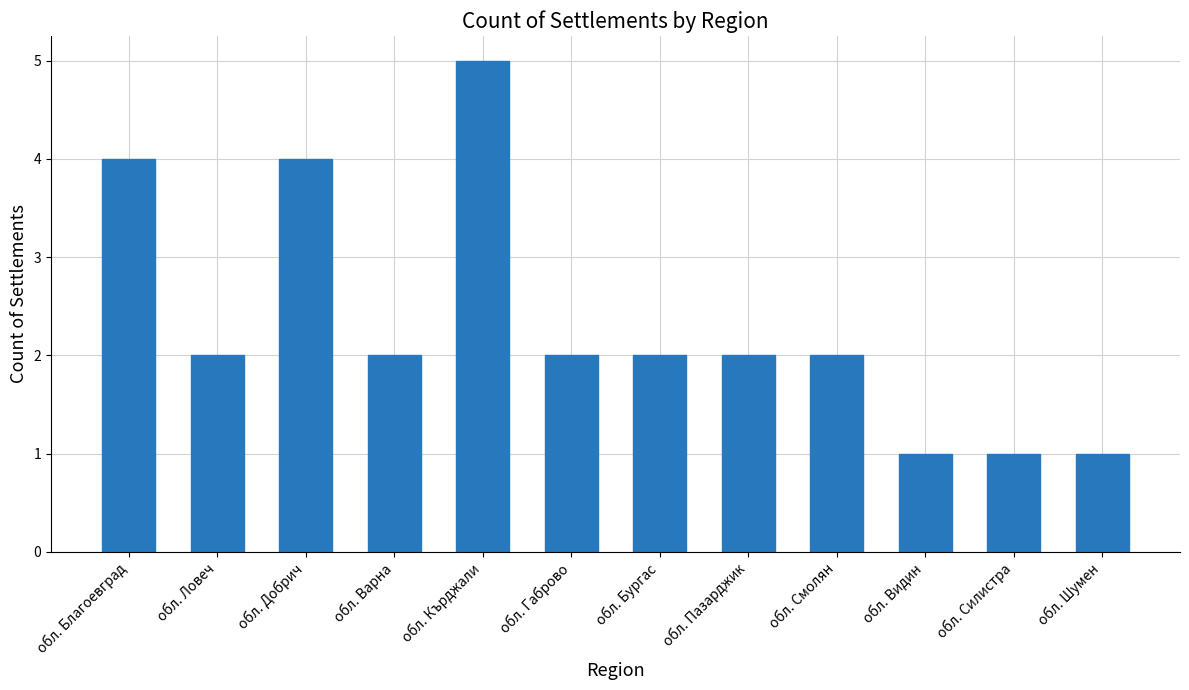

Which has a higher value, обл. Шумен or обл. Благоевград?

обл. Благоевград